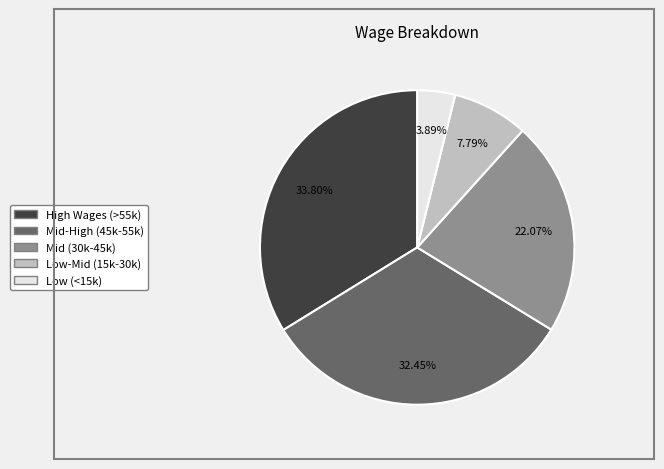

Is there a majority slice in this chart?

No